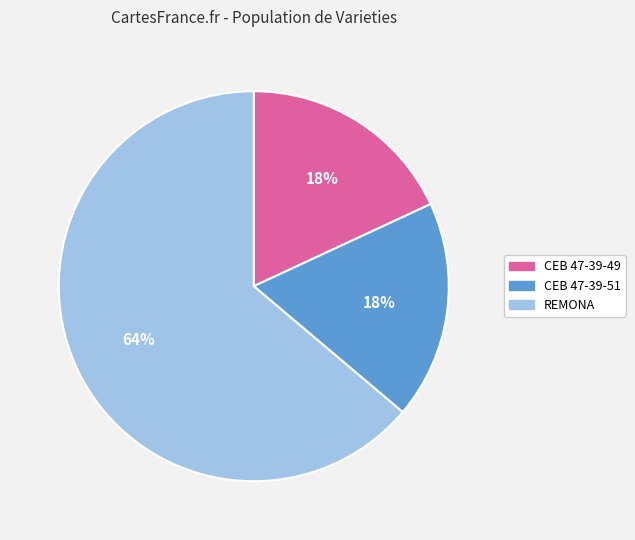

Does REMONA represent more than half of the total?

Yes